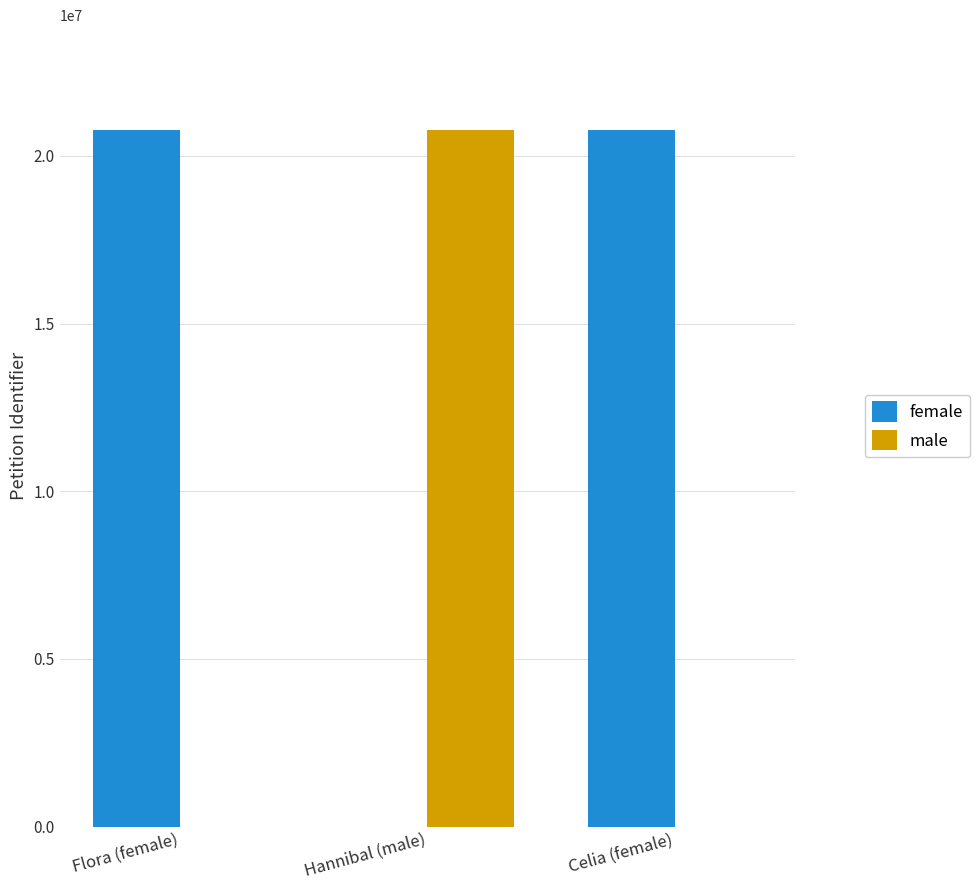

What is the sum of the female values at Hannibal (male) and Flora (female)?

20781103